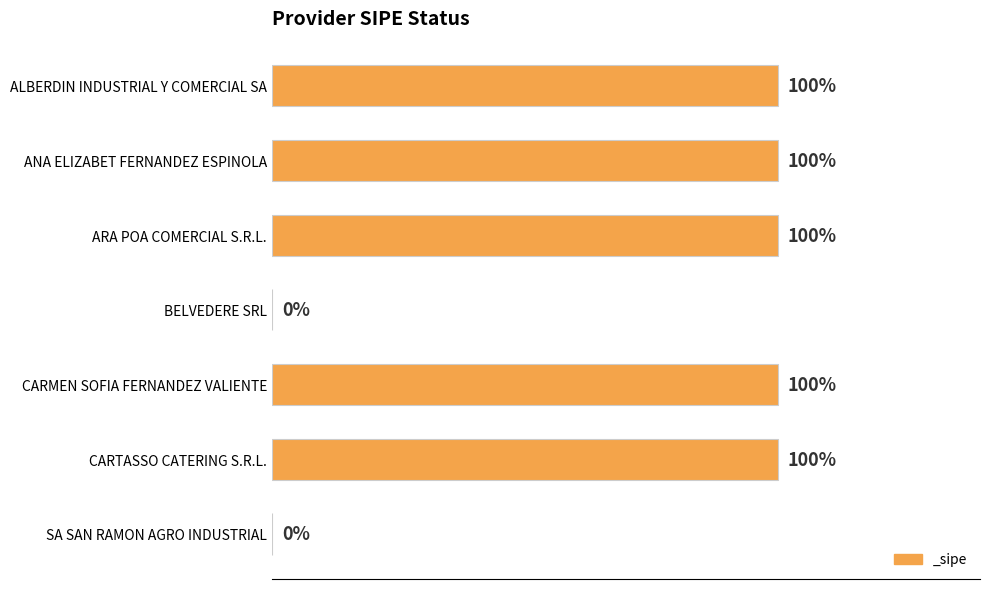

Between ANA ELIZABET FERNANDEZ ESPINOLA and BELVEDERE SRL, which is larger?

ANA ELIZABET FERNANDEZ ESPINOLA